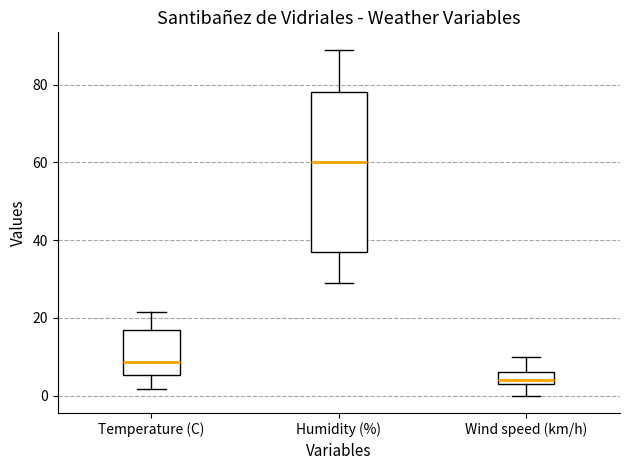

Reading left to right, read every box against the y-axis: the position of its median line, the range the box covers, and the ends of its whiskers. The values are not printed on the chart, so give them approximately, as read against the axis.

Temperature (C): median 8, box 6 to 16, whiskers 2 to 22
Humidity (%): median 60, box 38 to 78, whiskers 30 to 90
Wind speed (km/h): median 4 (just above the box's lower edge), box 4 to 6, whiskers 0 to 10